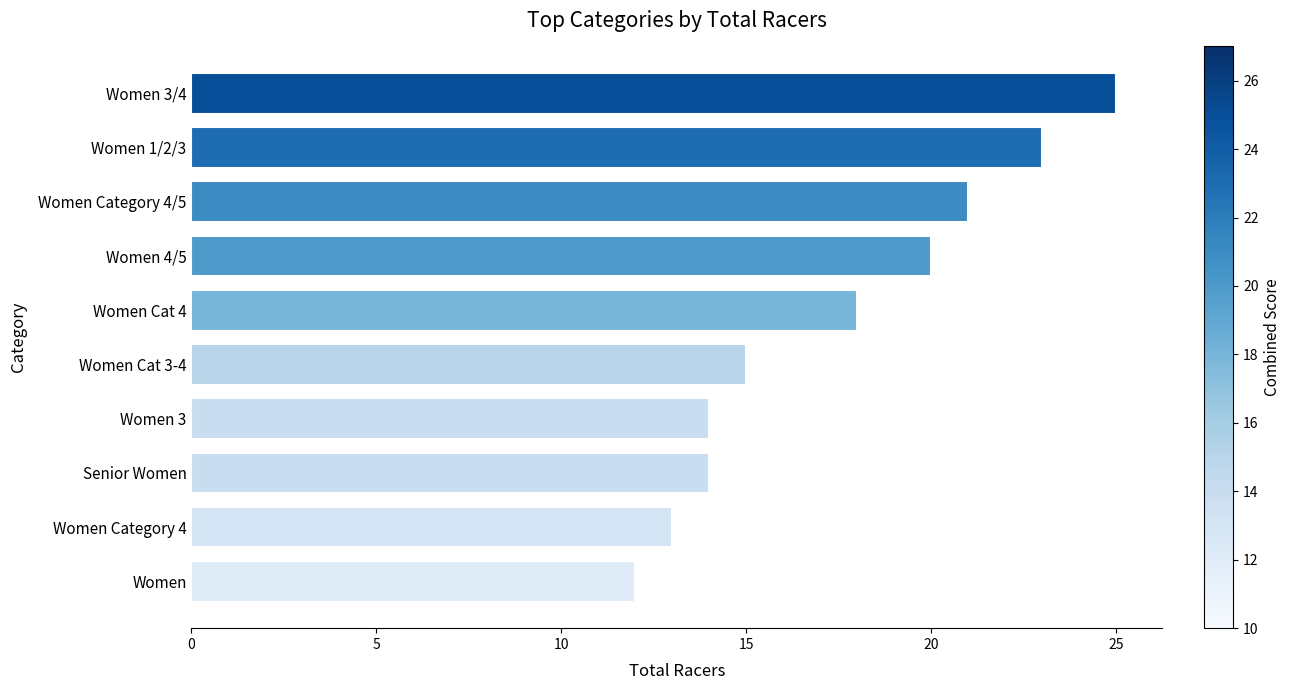

Reading bottom to top, what are all the values shown in this chart?

Women=12	Women Category 4=13	Senior Women=14	Women 3=14	Women Cat 3-4=15	Women Cat 4=18	Women 4/5=20	Women Category 4/5=21	Women 1/2/3=23	Women 3/4=25